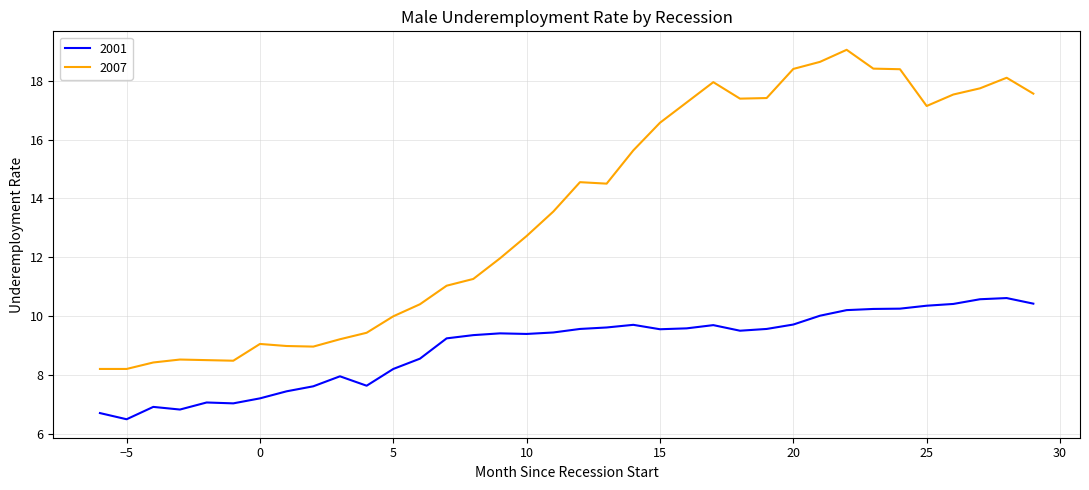

Which series has the widest spread of values?

2007